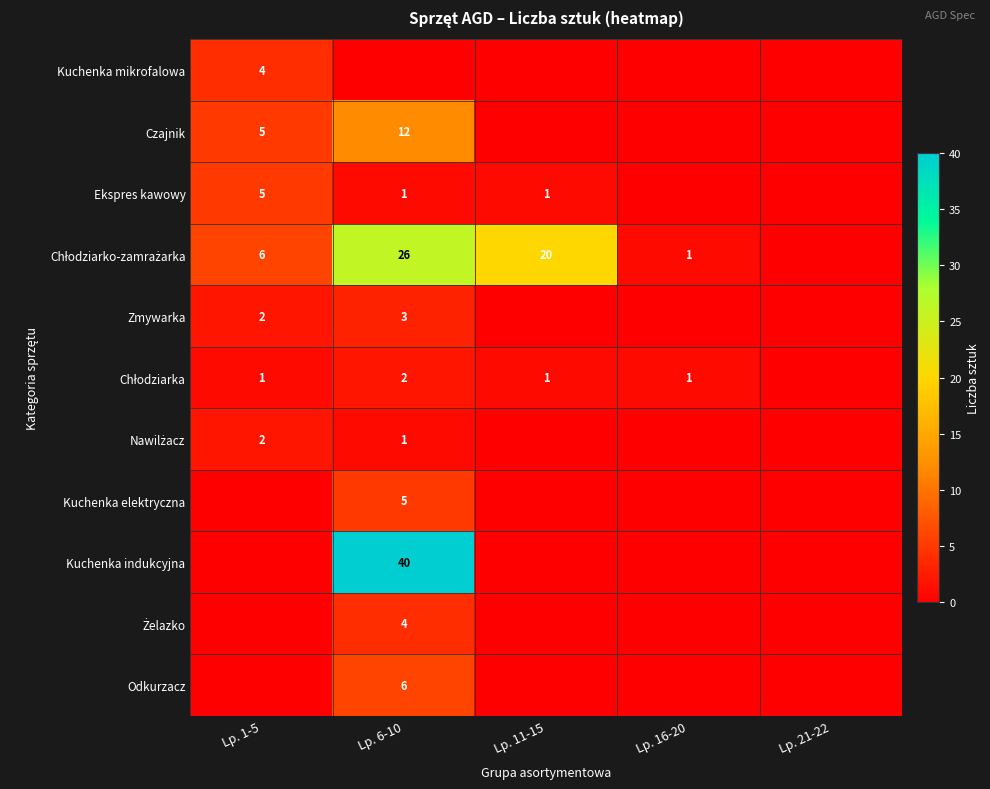

Is it true that Czajnik equals 12 at Lp. 6-10?

True